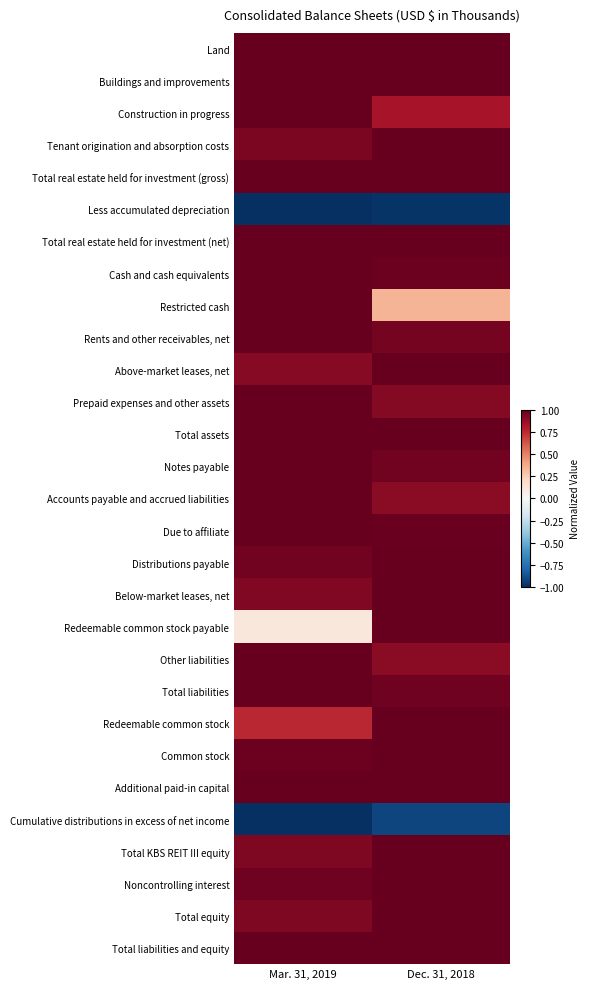

List the series in order of their peak value, highest first.

Land, Buildings and improvements, Construction in progress, Tenant origination and absorption costs, Total real estate held for investment (gross), Total real estate held for investment (net), Cash and cash equivalents, Restricted cash, Rents and other receivables, net, Above-market leases, net, Prepaid expenses and other assets, Total assets, Notes payable, Accounts payable and accrued liabilities, Due to affiliate, Distributions payable, Below-market leases, net, Redeemable common stock payable, Other liabilities, Total liabilities, Redeemable common stock, Common stock, Additional paid-in capital, Total KBS REIT III equity, Noncontrolling interest, Total equity, Total liabilities and equity, Cumulative distributions in excess of net income, Less accumulated depreciation